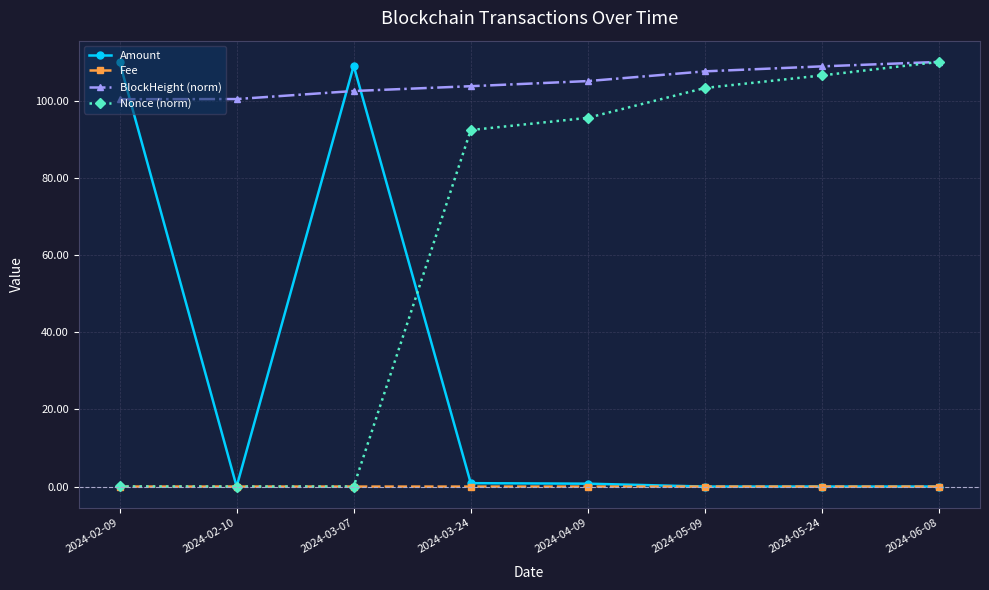

How many intersections are there between Amount and BlockHeight (norm)?

3